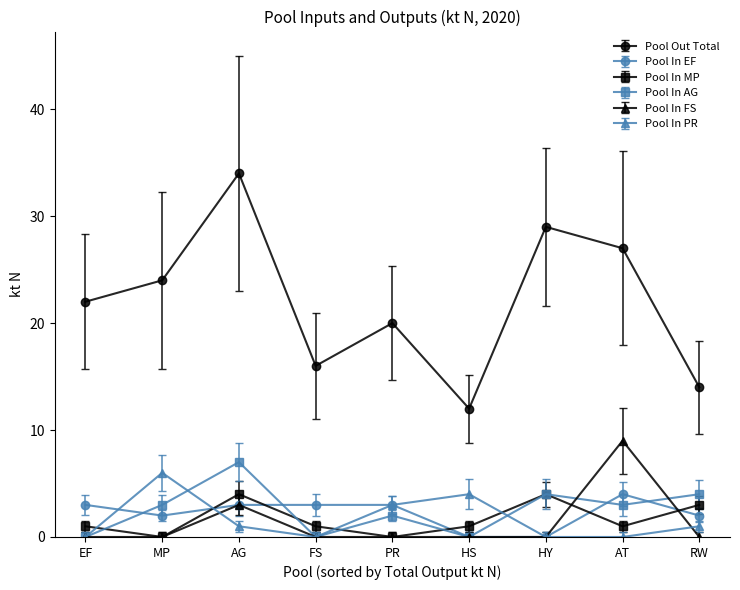

How many series are shown in this chart?

6